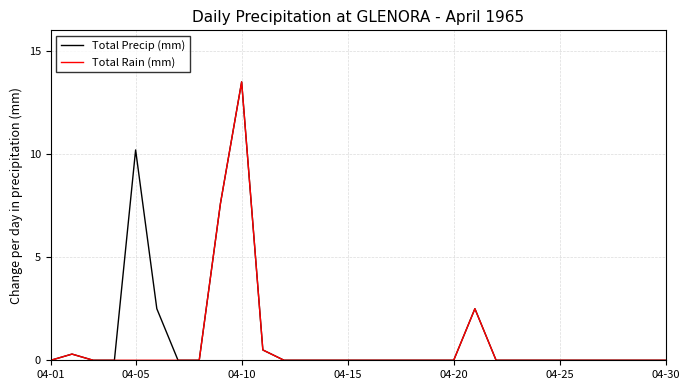

What is the greatest value displayed?

13.5